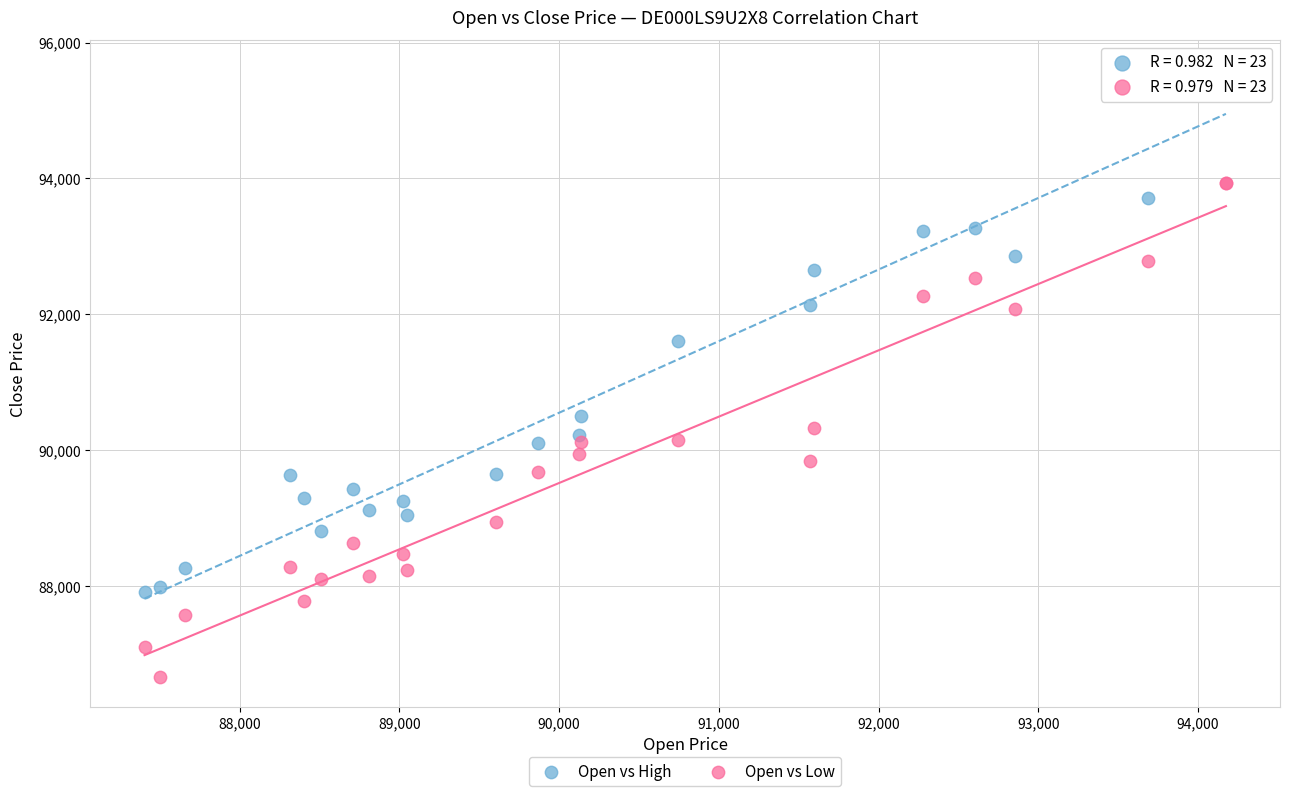

Which series reaches the minimum Y coordinate?

Open vs Low